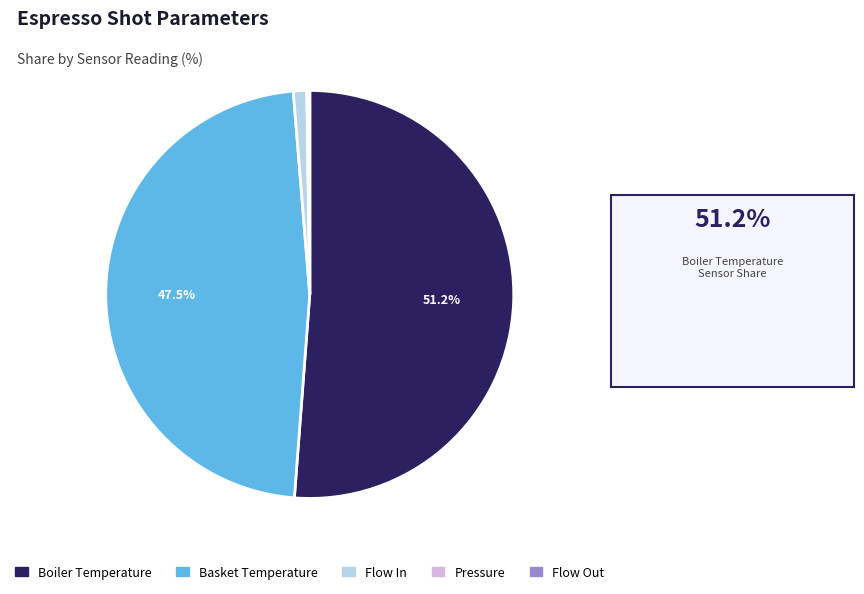

The Boiler Temperature slice represents 37% of the pie. True or false?

False